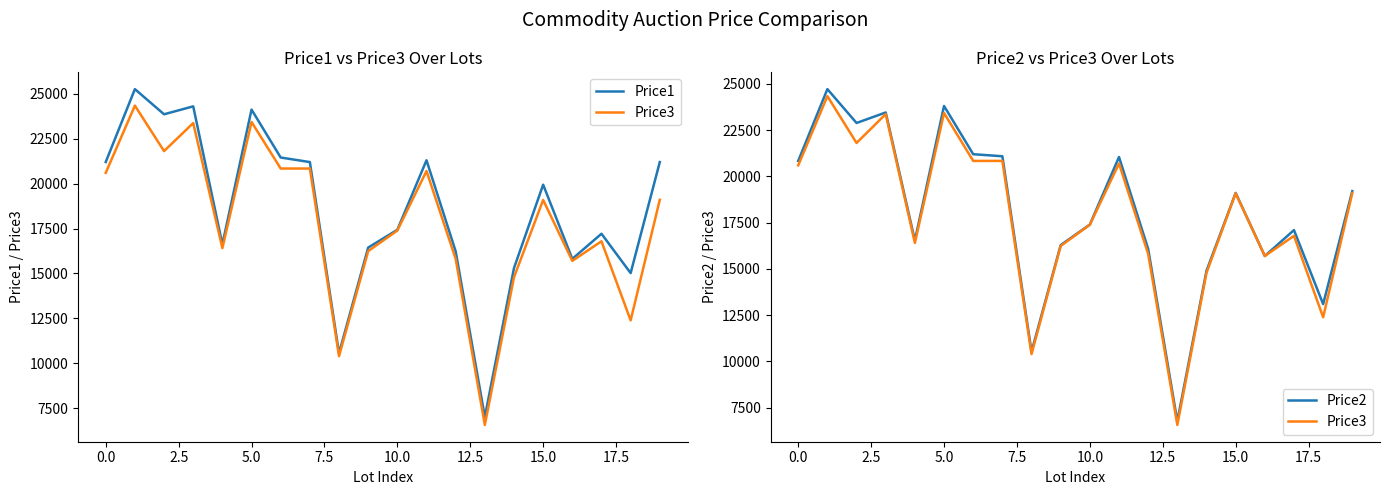

The value of Price1 at 11 is 21298. True or false?

True